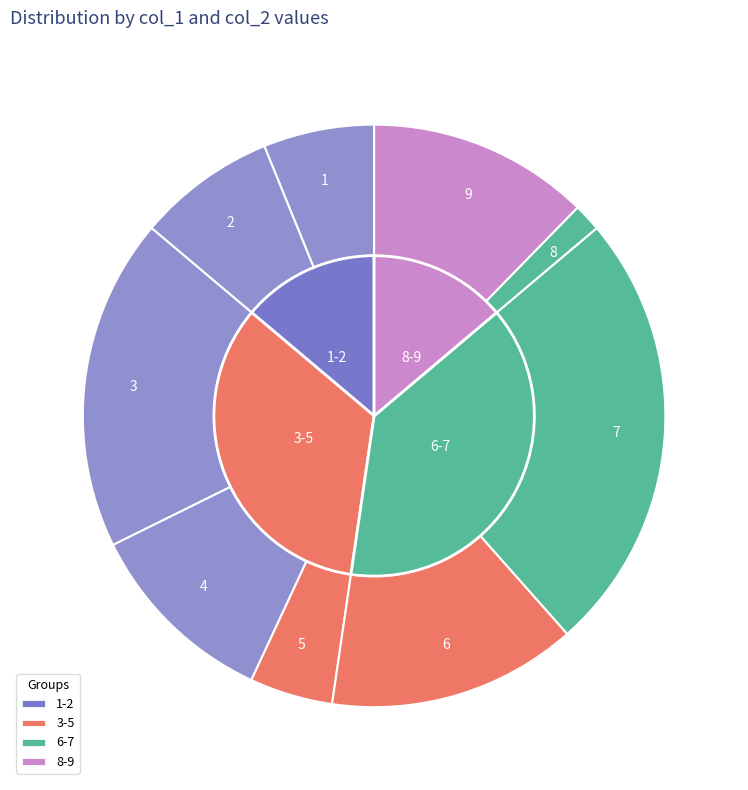

Is 8 the majority of the pie?

No